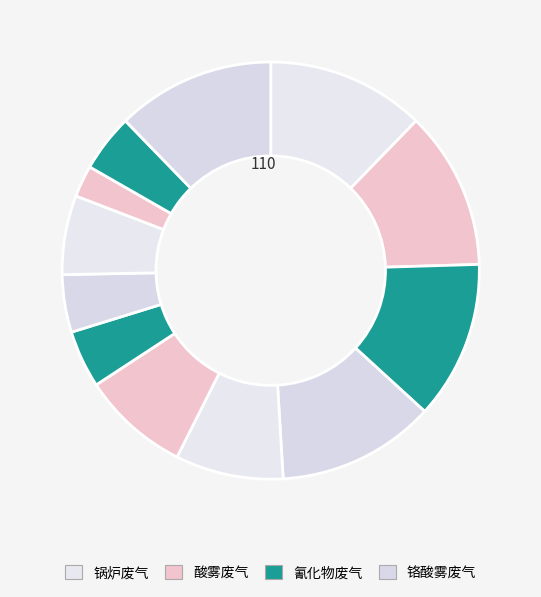

How many segments does this pie chart have?

12